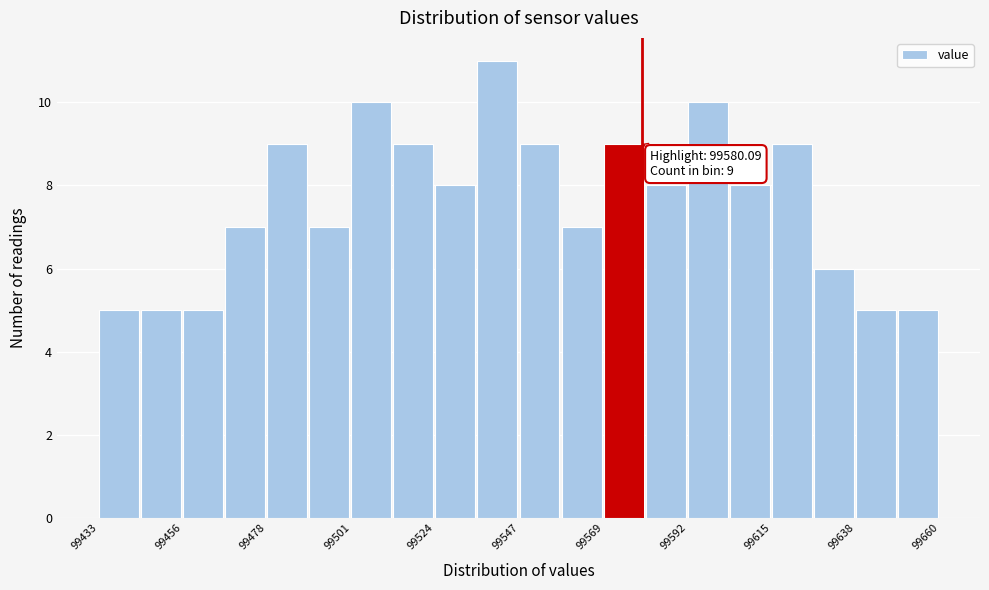

Read against the x-axis, roughly where is the centre of the tallest bar?

99540